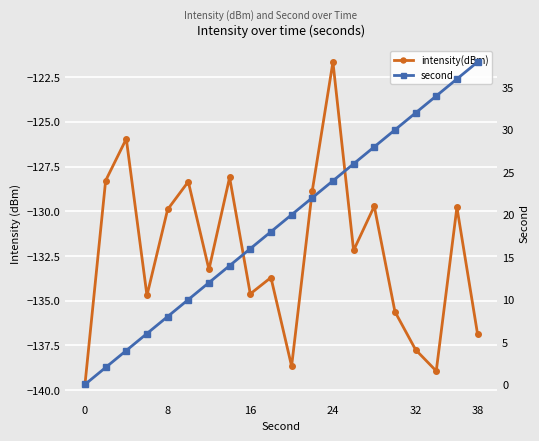

At 32, list the series in order from smallest to largest.

intensity(dBm), second